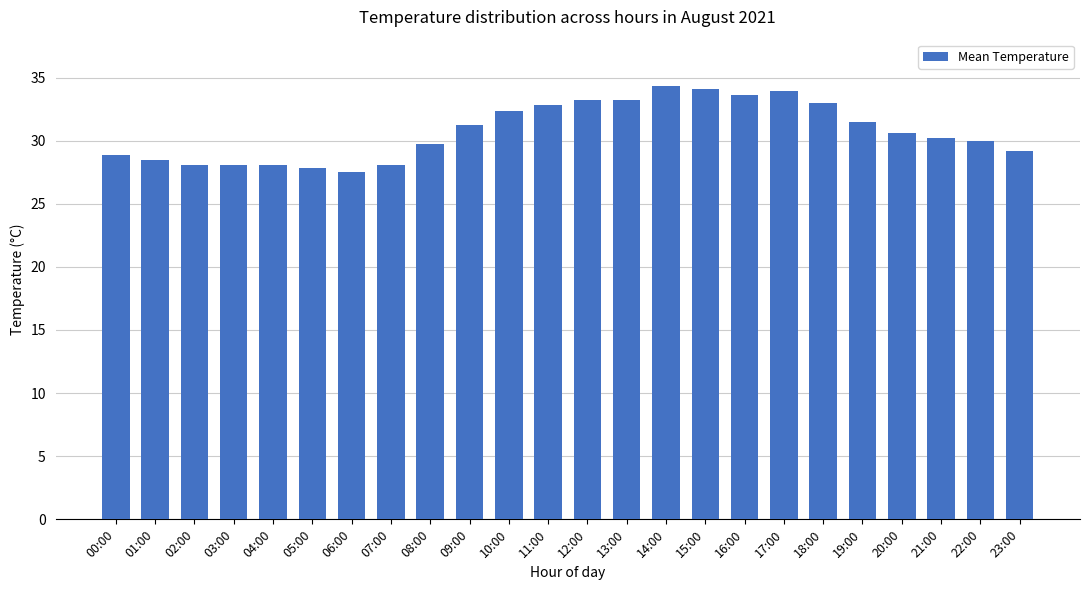

What is the greatest value displayed?

34.3